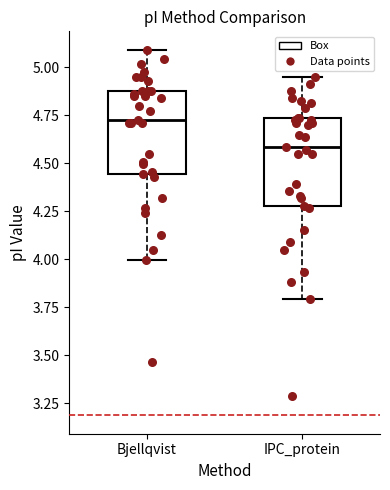

Reading left to right, read every box against the y-axis: the position of its median line, the range the box covers, and the ends of its whiskers. The values are not printed on the chart, so give them approximately, as read against the axis.

Bjellqvist: median 4.70, box 4.45 to 4.90, whiskers 4.00 to 5.10
IPC_protein: median 4.60, box 4.30 to 4.75, whiskers 3.80 to 4.95